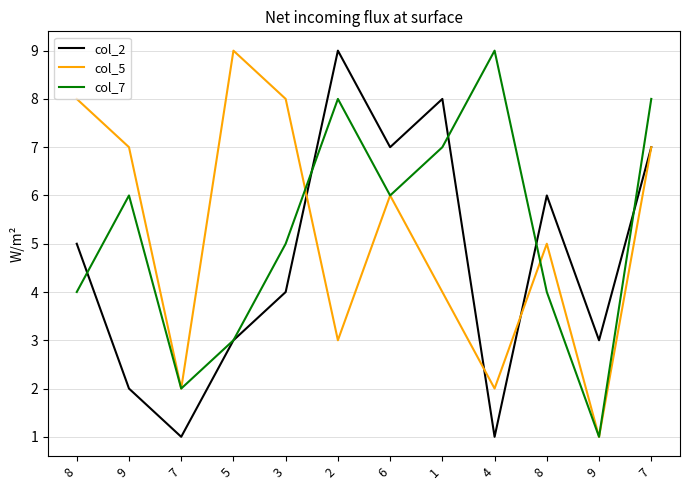

How many lines are shown in the chart?

3